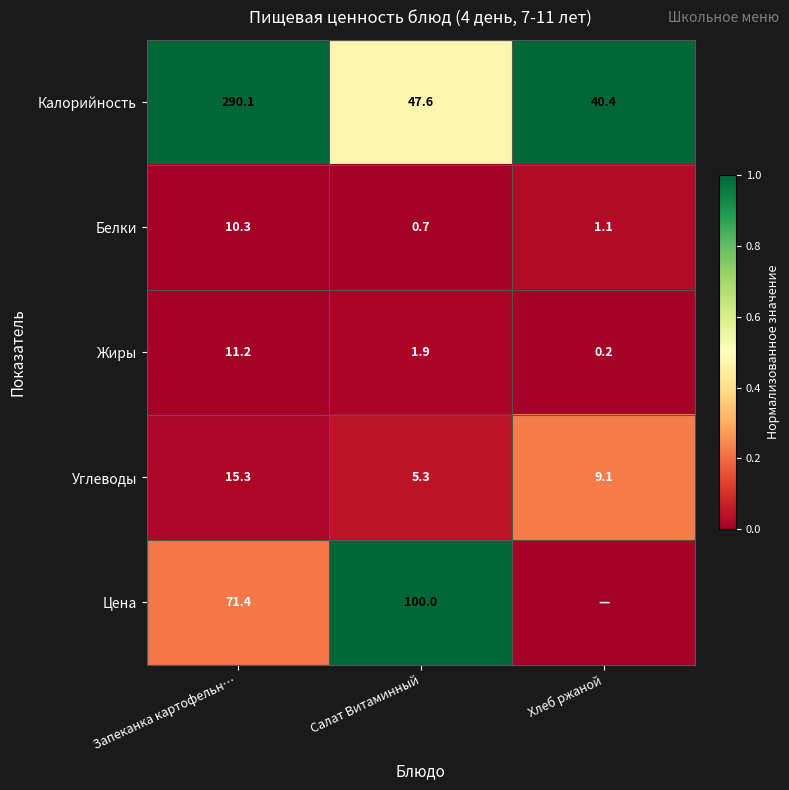

True or false: Цена has a value of 1.6 at Салат Витаминный.

False